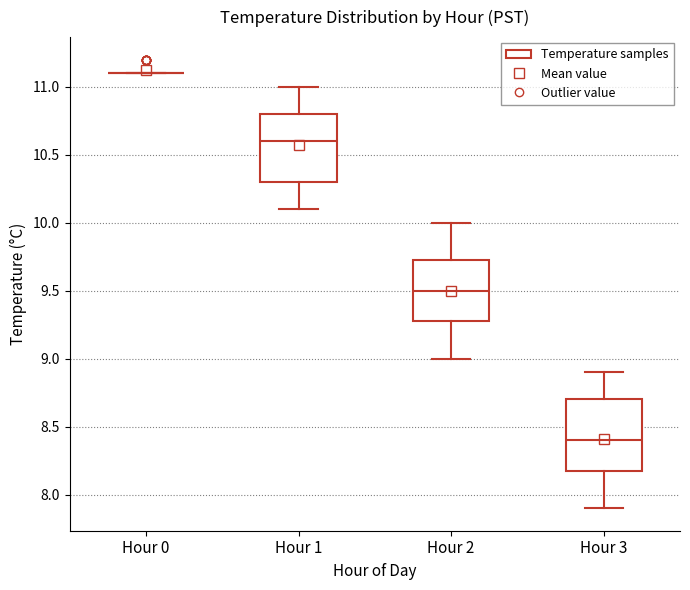

Where does the upper whisker of the box for Hour 3 end on the y-axis? The values are not printed on the chart, so give them approximately, as read against the axis.

8.90